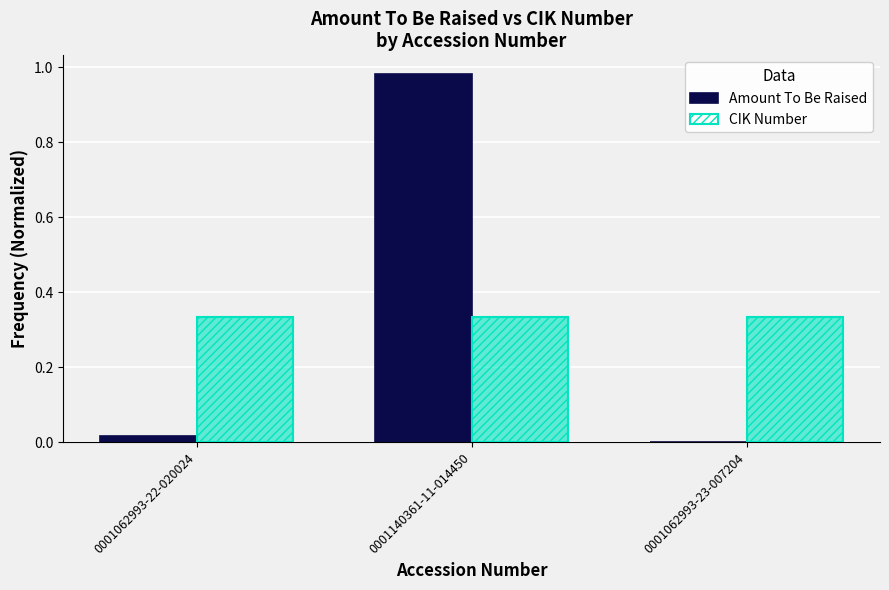

What is the label of the 3rd bar from the left?

0001062993-23-007204